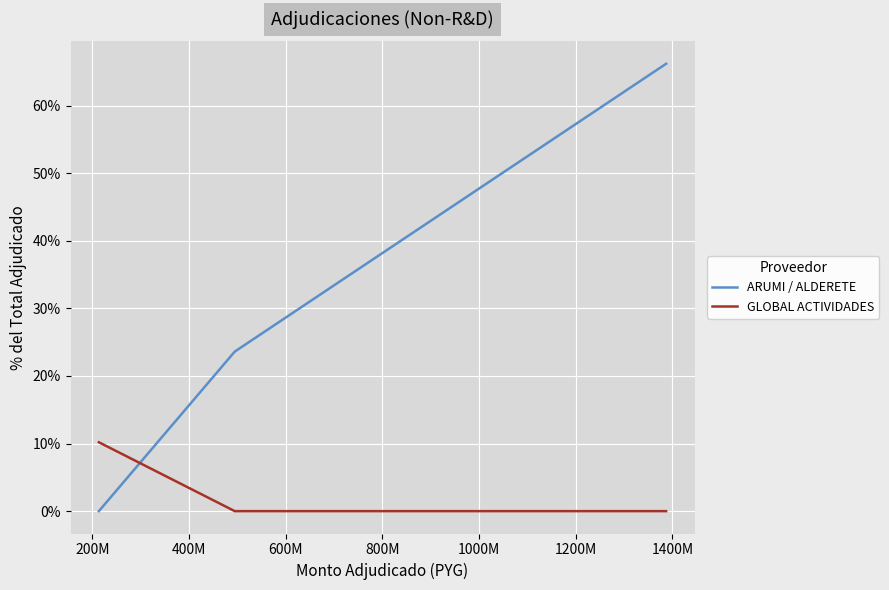

What is the maximum value shown in the chart?

66.2